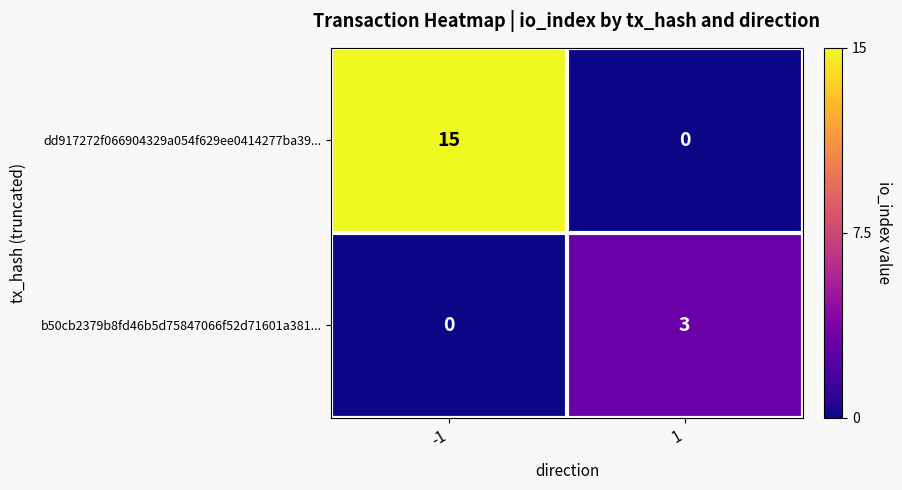

List the series in order of their peak value, lowest first.

b50cb2379b8fd46b5d75847066f52d71601a381..., dd917272f066904329a054f629ee0414277ba39...